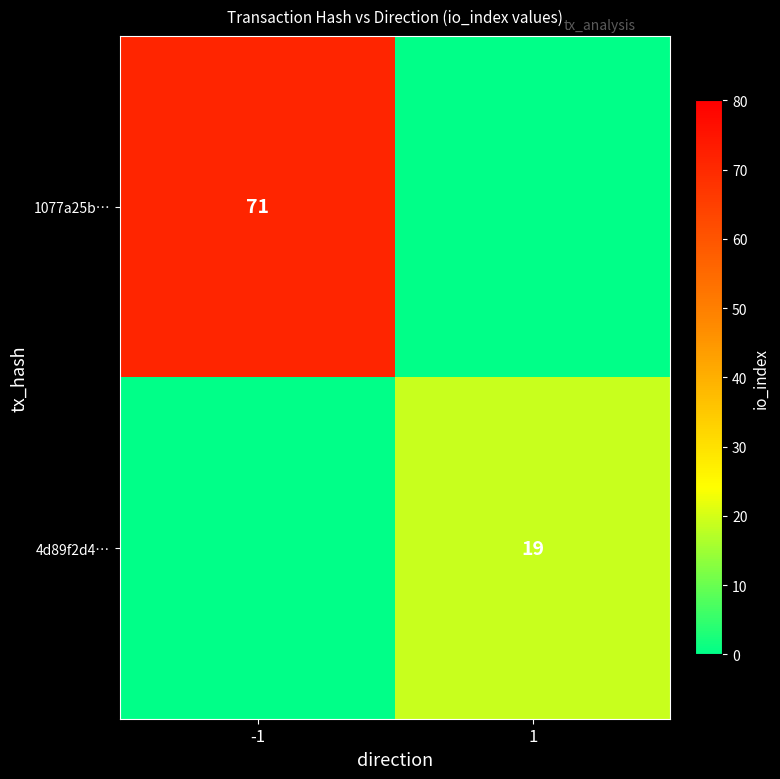

Count the number of data series in this chart.

2